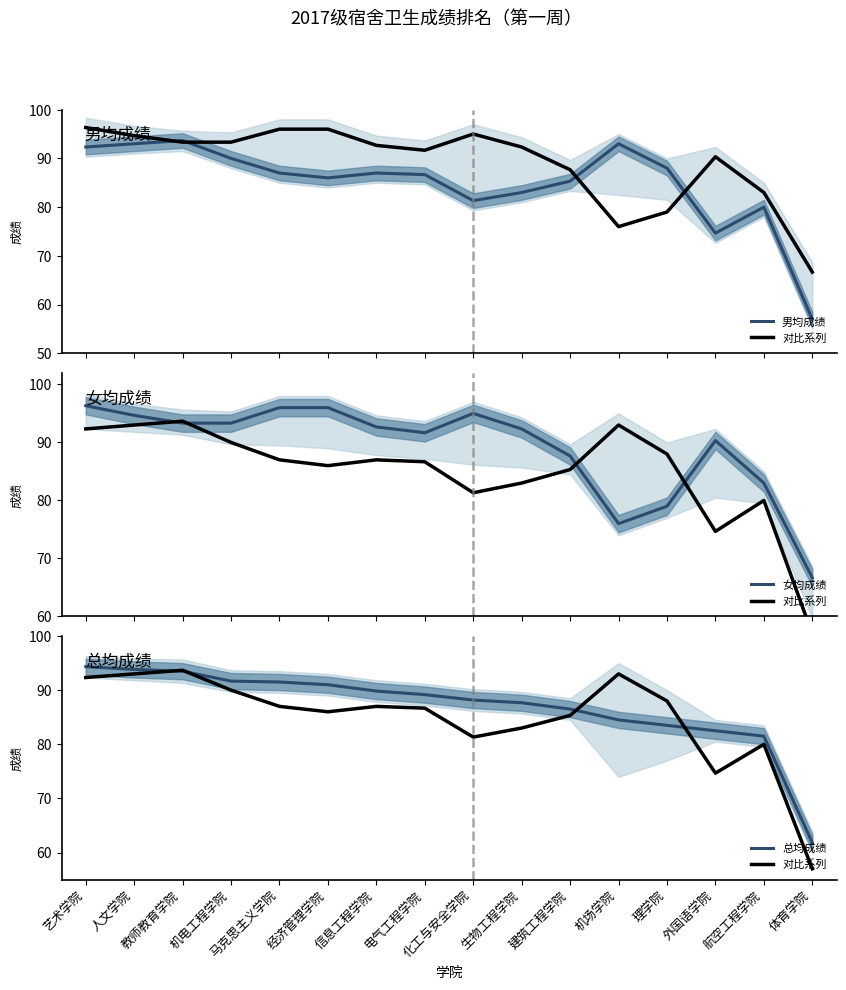

At how many categories does at least one series exceed 95?

3